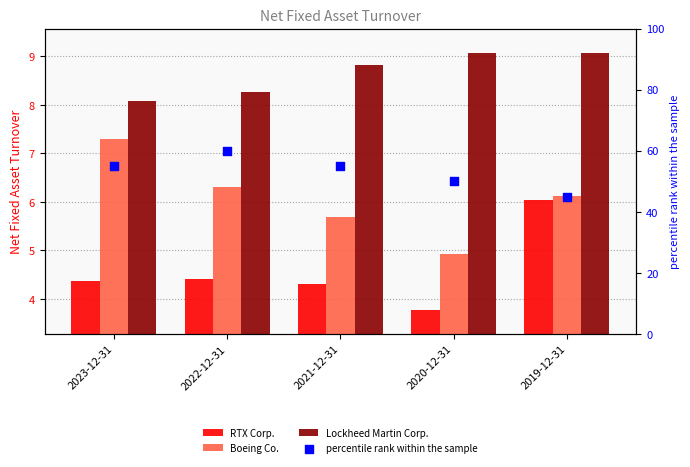

Which series has the largest total across all categories?

percentile rank within the sample